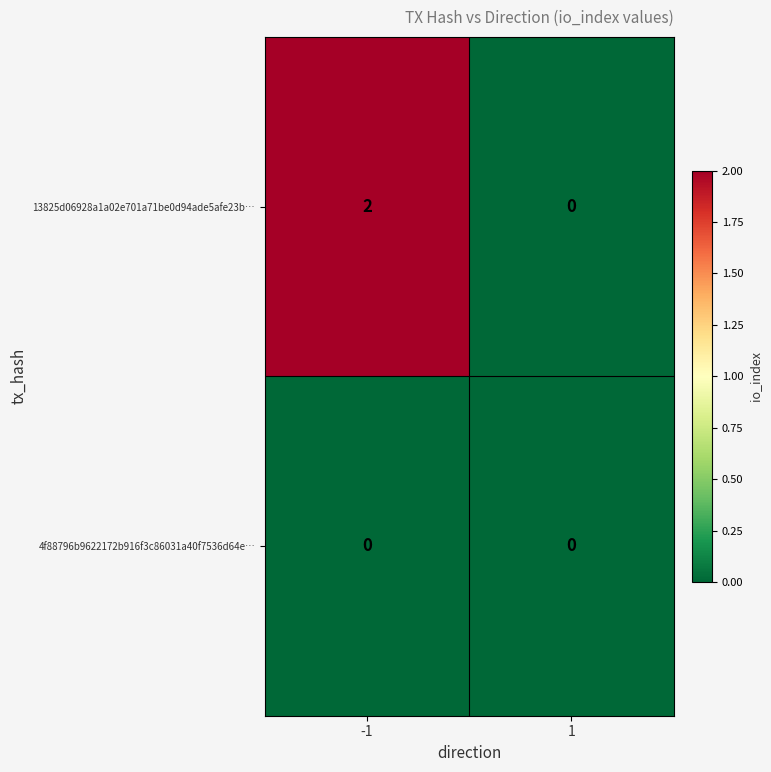

Between -1 and 1, which series saw the biggest shift?

13825d06928a1a02e701a71be0d94ade5afe23b…